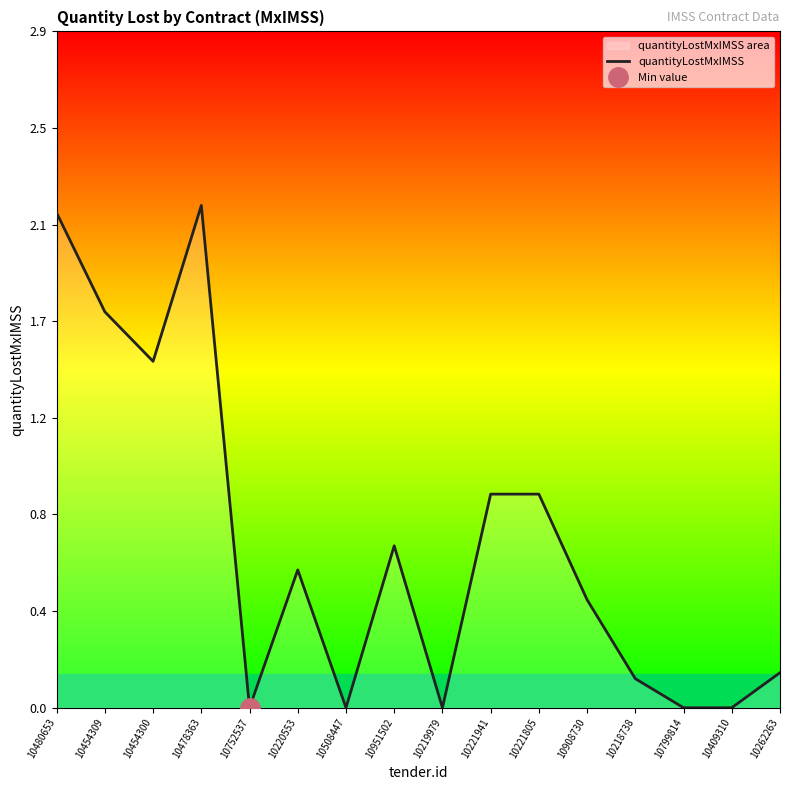

Does the chart display data point markers on the line(s)?

No